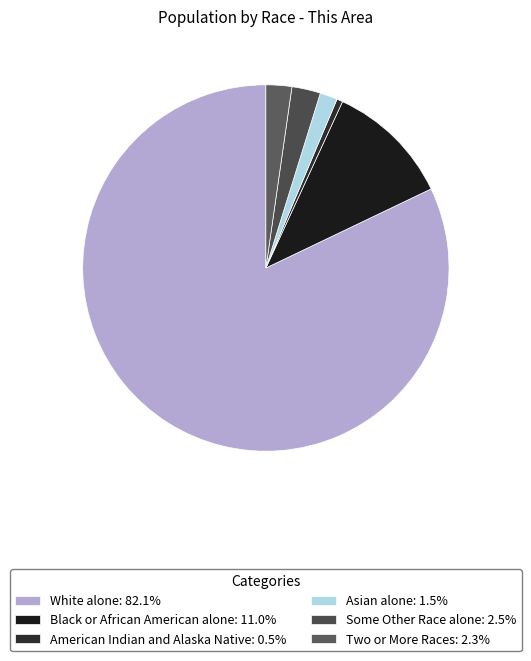

Count the number of slices in the pie.

6